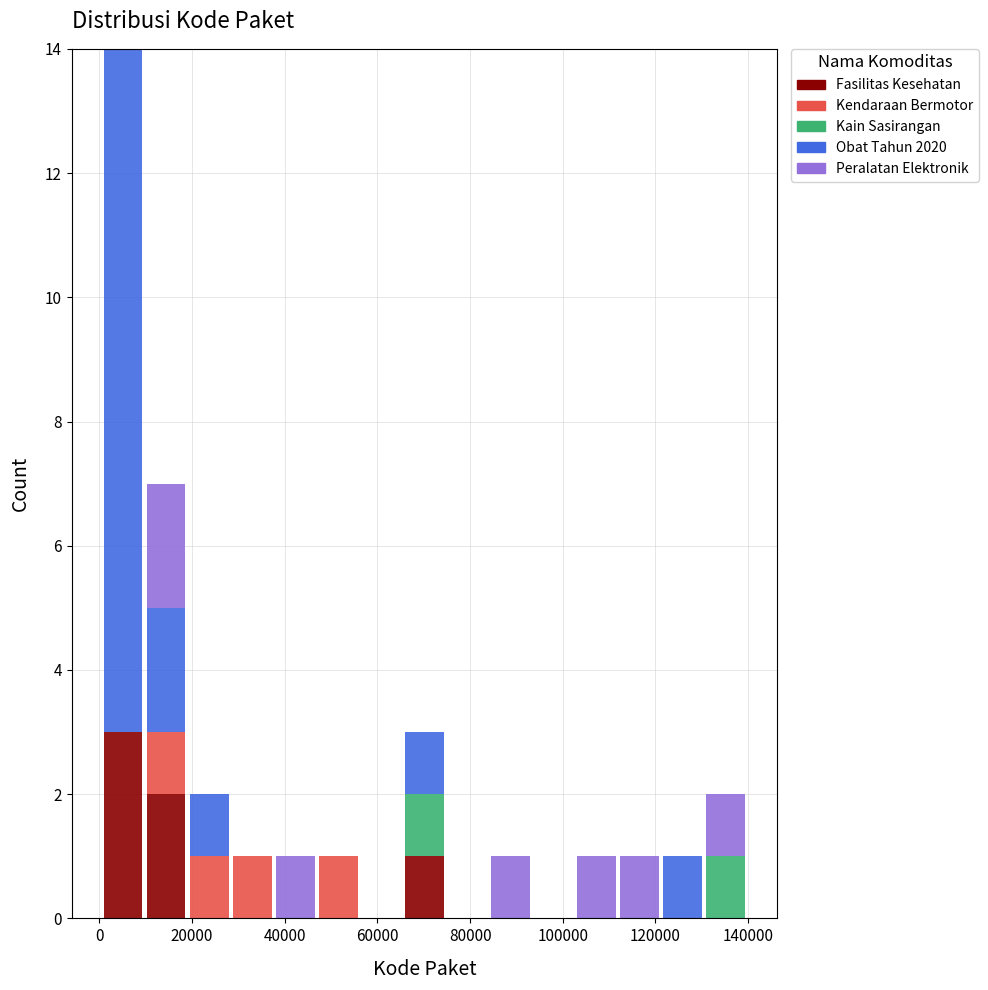

Reading left to right, list every stacked bar in this chart as the range it spans on the x-axis followed by its total height. Neither the bar edges nor the heights are printed on the chart, so give them approximately, as read against the axes.

0 to 10000: 14
10000 to 20000: 7
20000 to 28000: 2
28000 to 38000: 1
38000 to 46000: 1
46000 to 56000: 1
56000 to 66000: 0
66000 to 74000: 3
74000 to 84000: 0
84000 to 94000: 1
94000 to 102000: 0
102000 to 112000: 1
112000 to 122000: 1
122000 to 130000: 1
130000 to 140000: 2